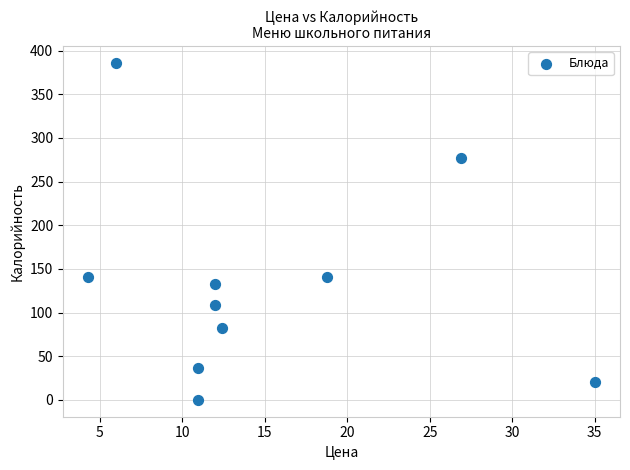

What is the range of Y values (max minus min)?

386.0